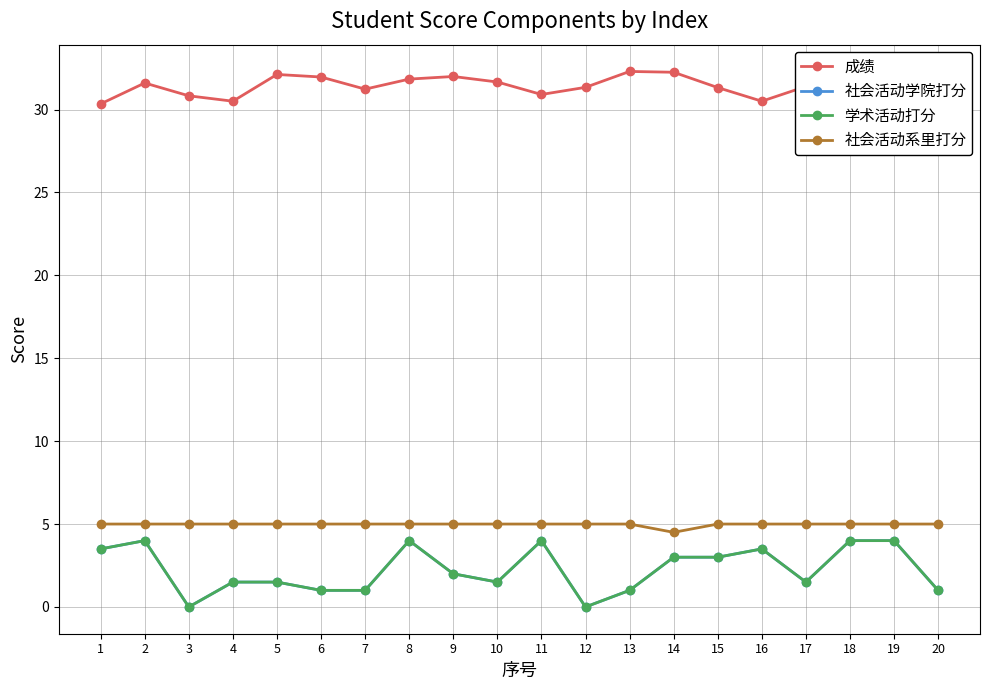

Is this an area chart (filled region under the line)?

No